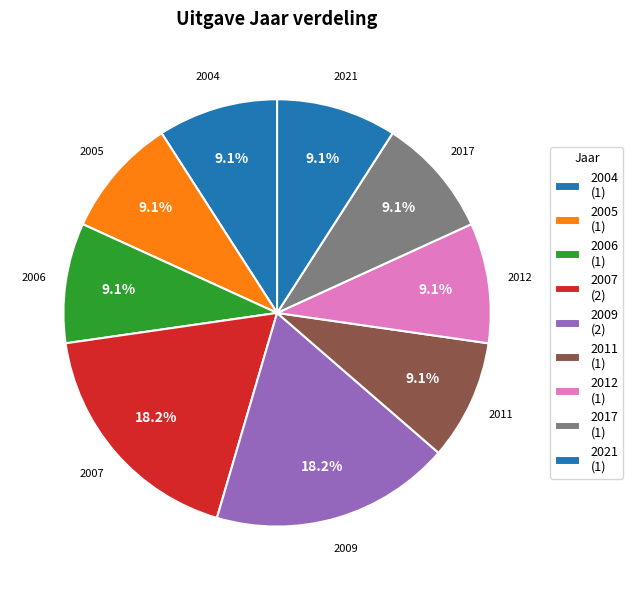

How many segments does this pie chart have?

9